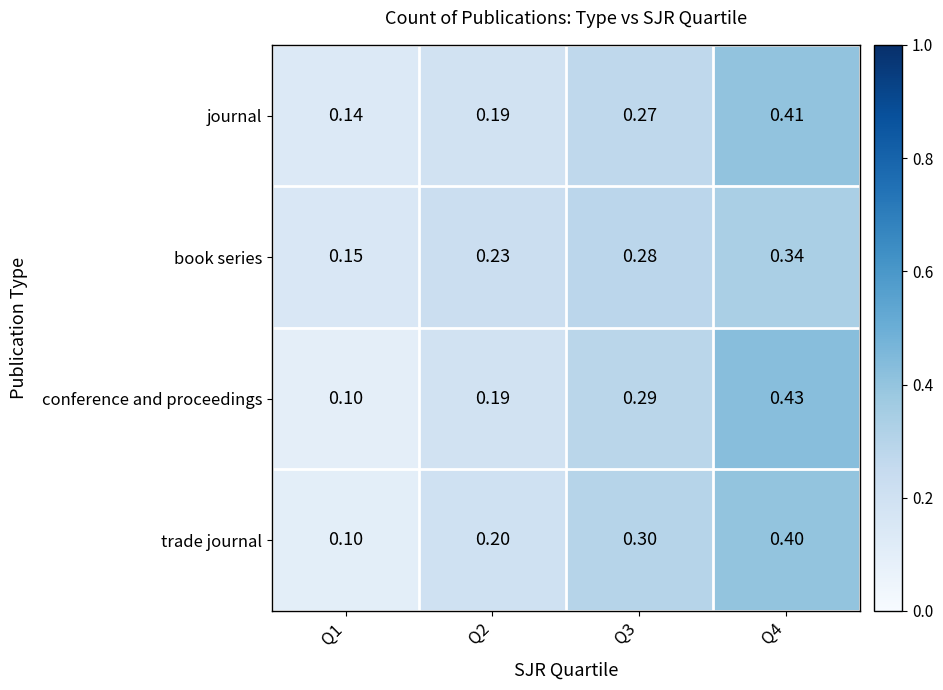

Is the value of trade journal at Q3 greater than the value of journal at Q1?

Yes